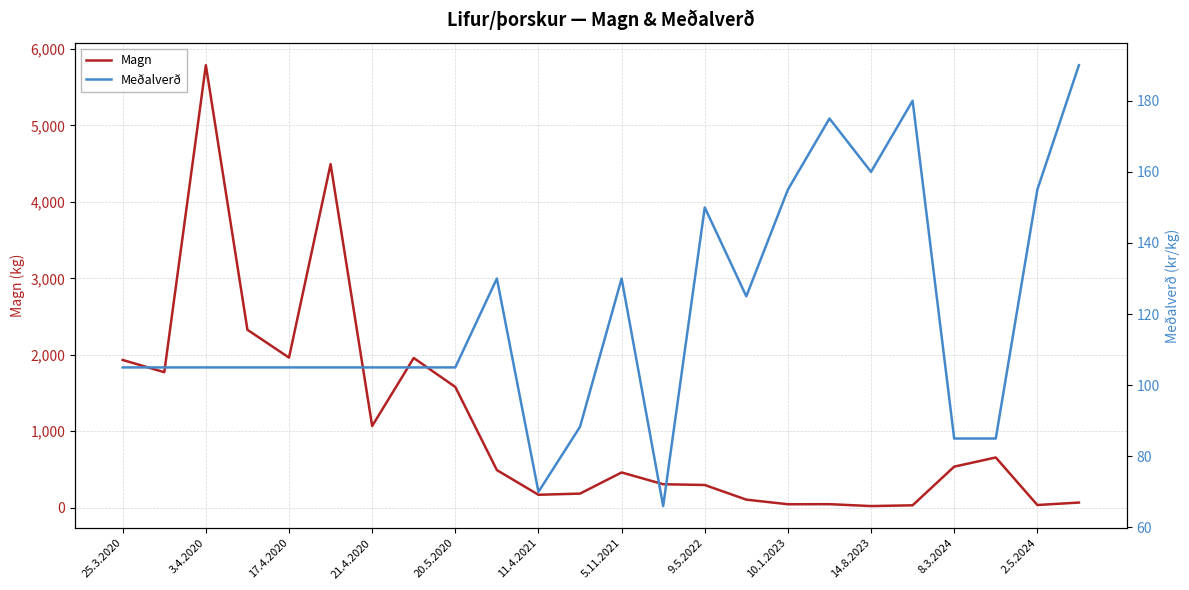

How many data points in Magn are above 490?

11